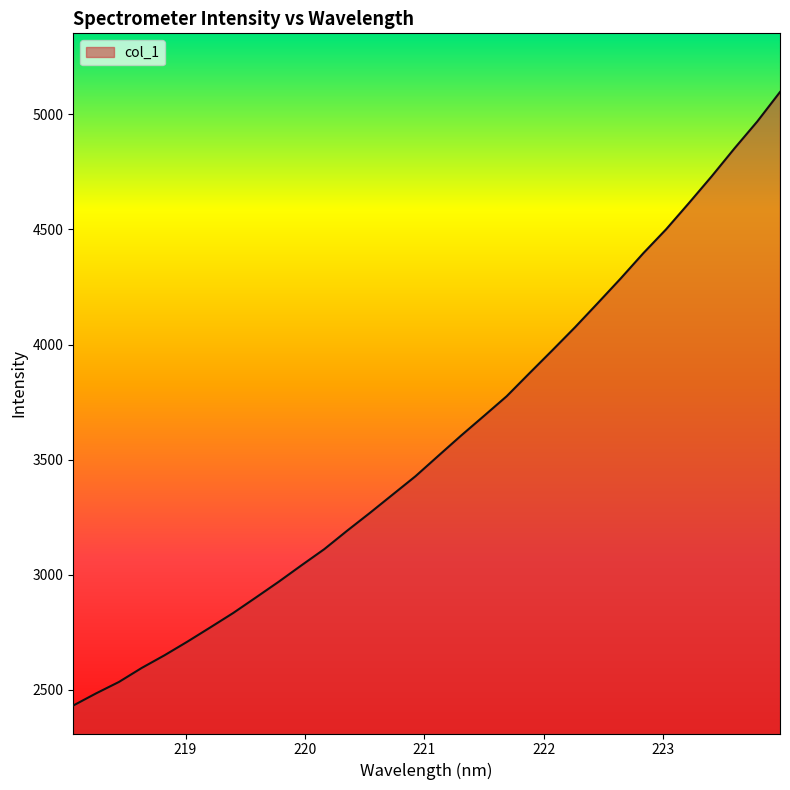

What is the difference between the maximum and minimum values?

2664.9